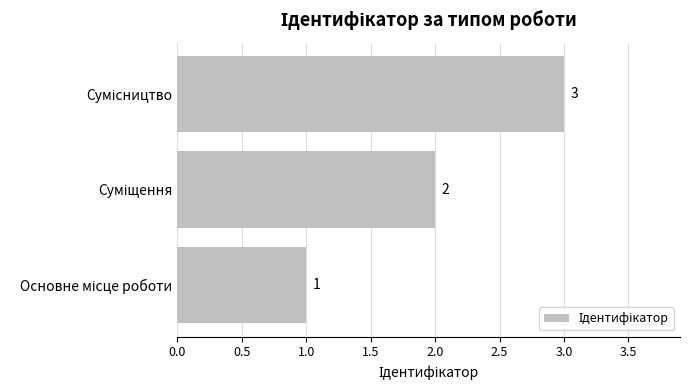

How many values are between 1 and 3?

3